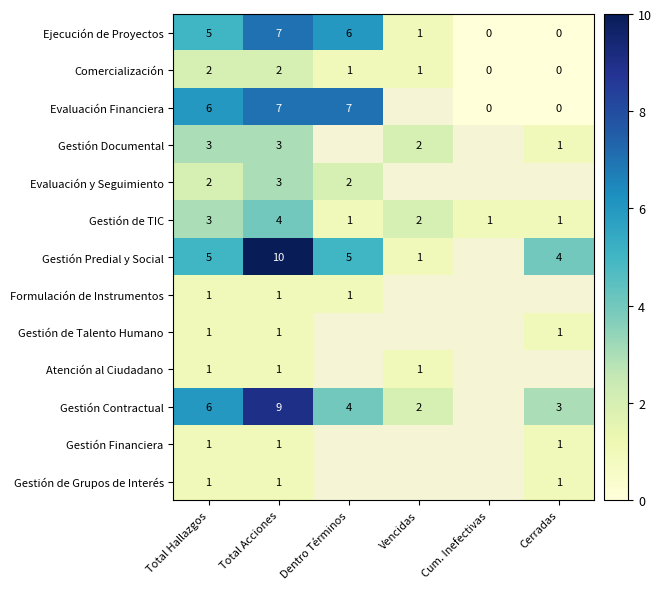

Which series changed the most between Dentro Términos and Cerradas?

Evaluación Financiera